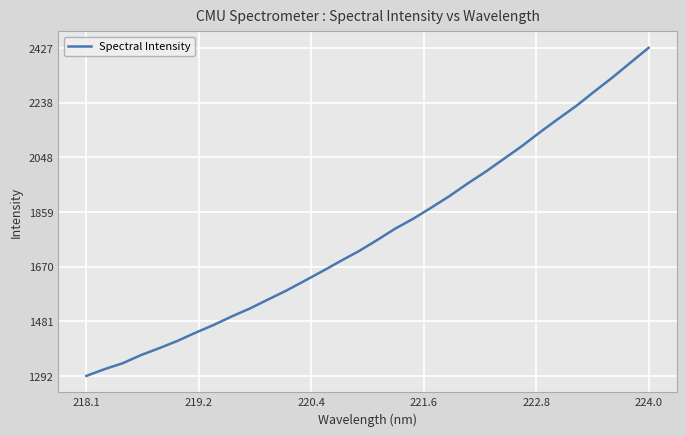

How many lines are shown in the chart?

1